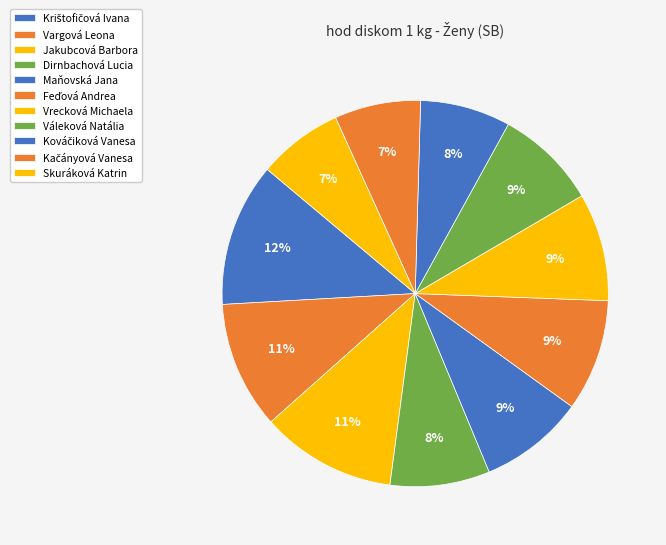

True or false: Váleková Natália accounts for 14% of the total.

False